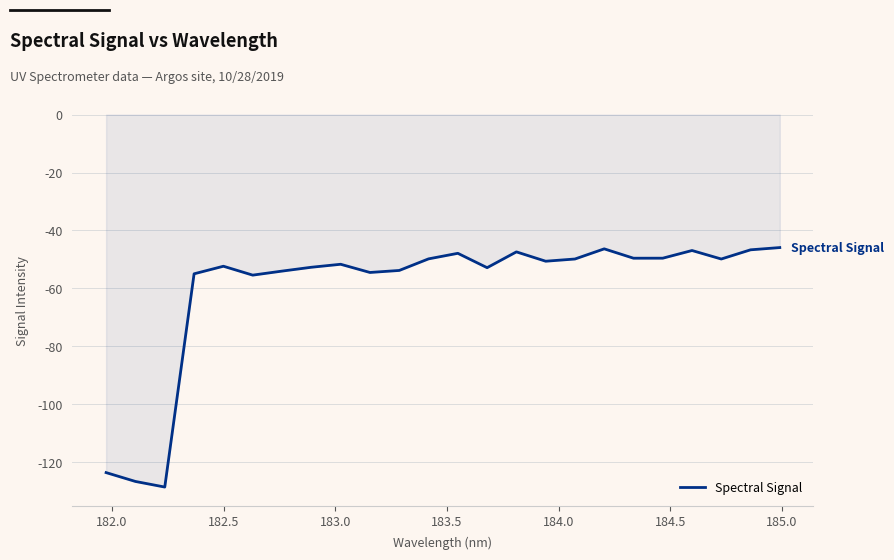

What is the smallest value displayed?

-128.6